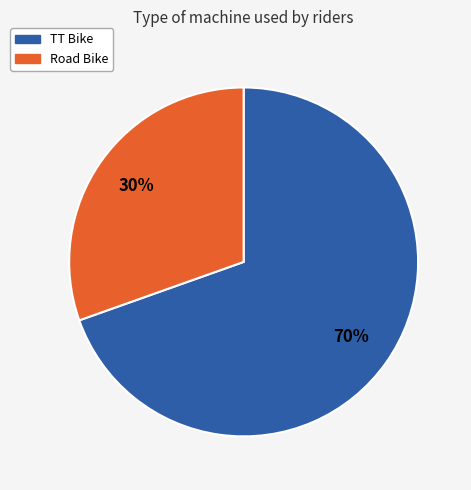

Which category has the biggest portion of the pie?

TT Bike